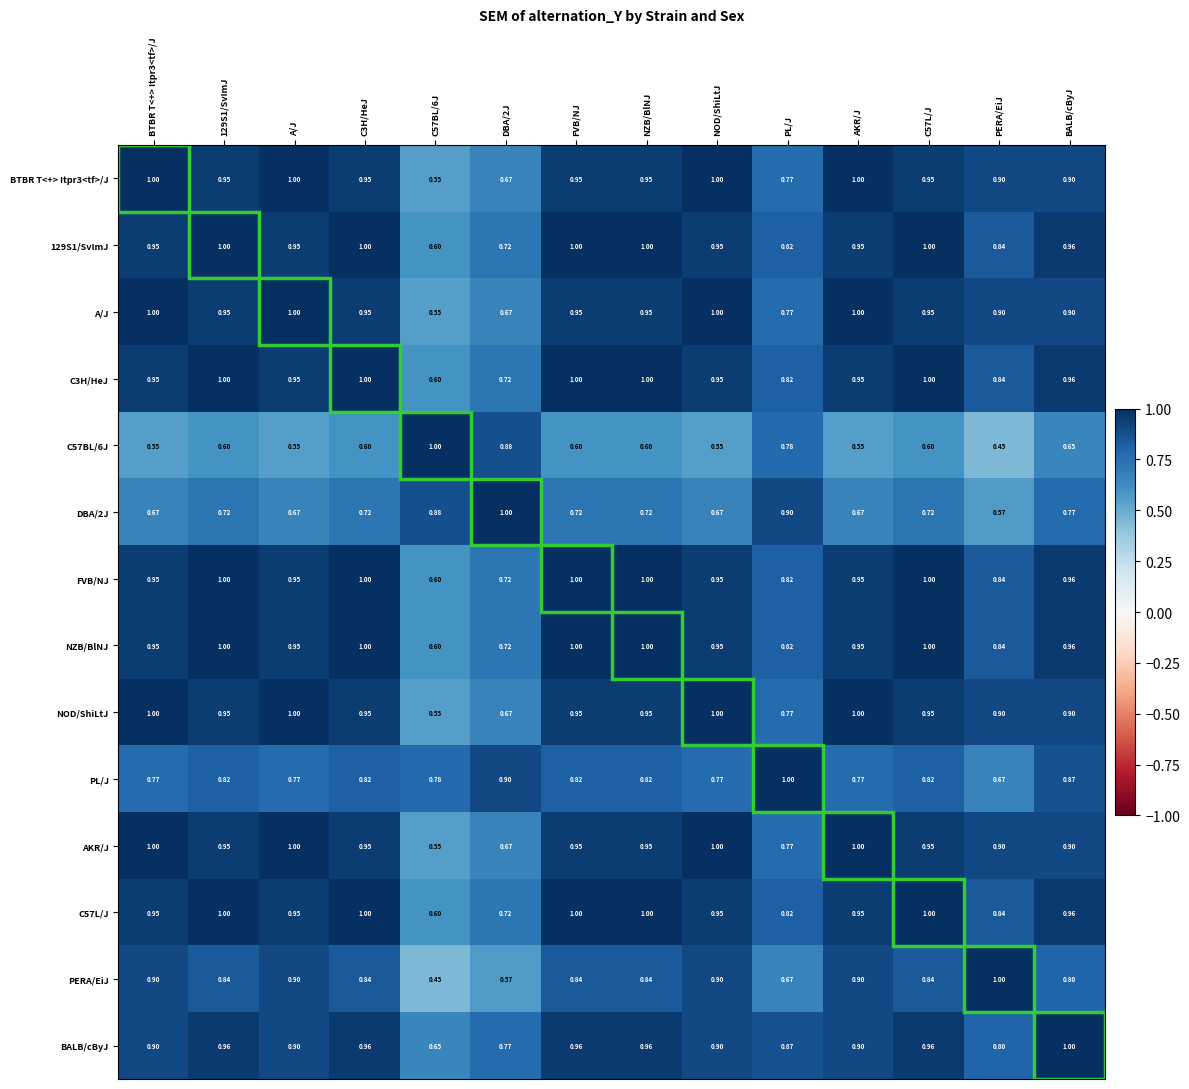

At which label is C57BL/6J closest to 0?

PERA/EiJ